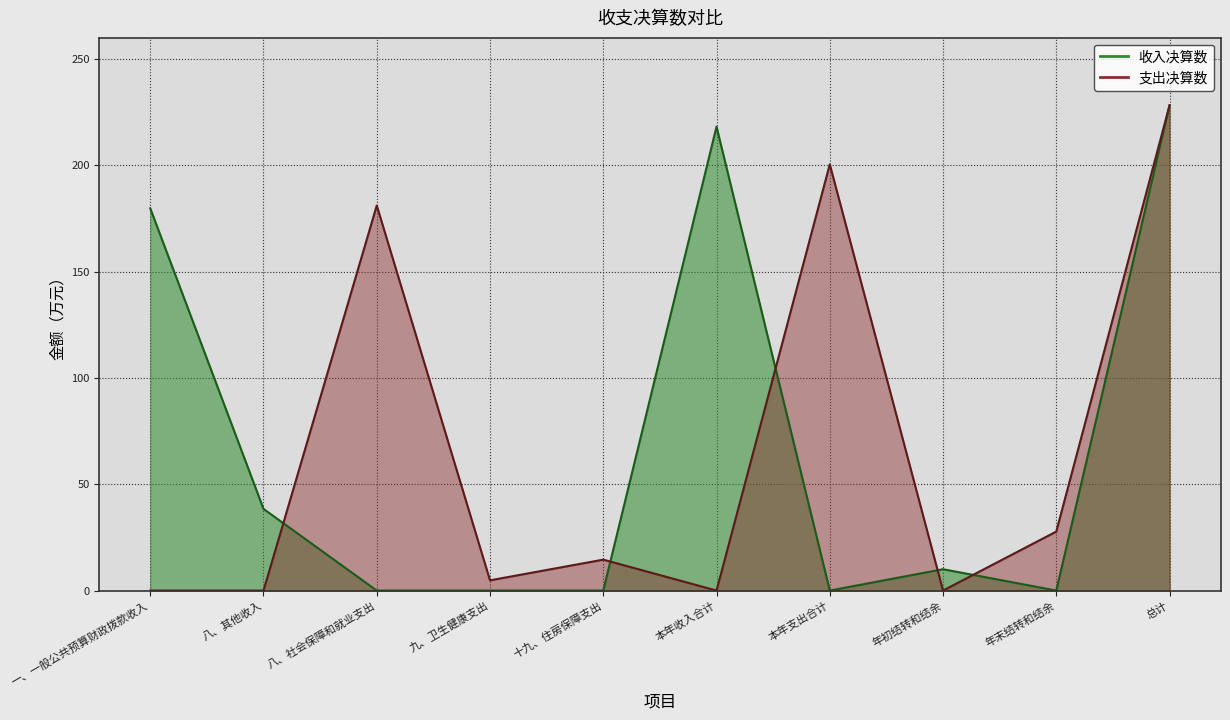

At how many categories does at least one series exceed 177?

5